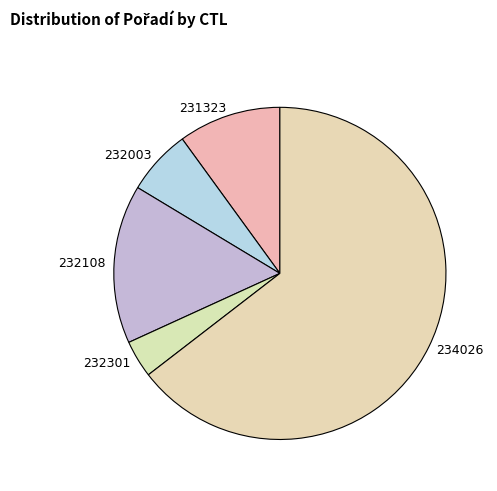

Is there any slice that represents more than half of the pie?

Yes